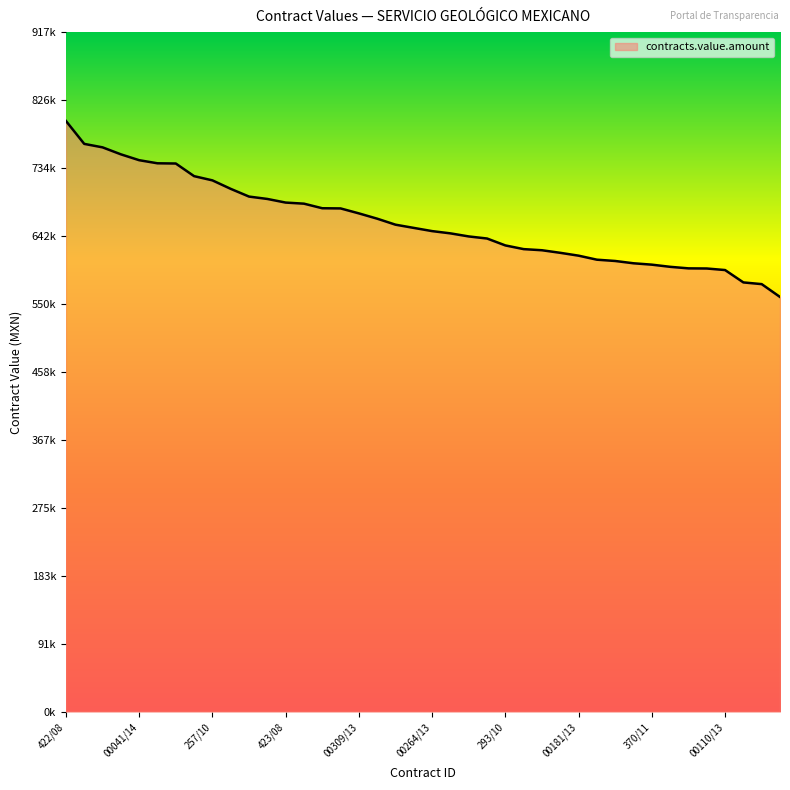

Is this an area chart (filled region under the line)?

Yes